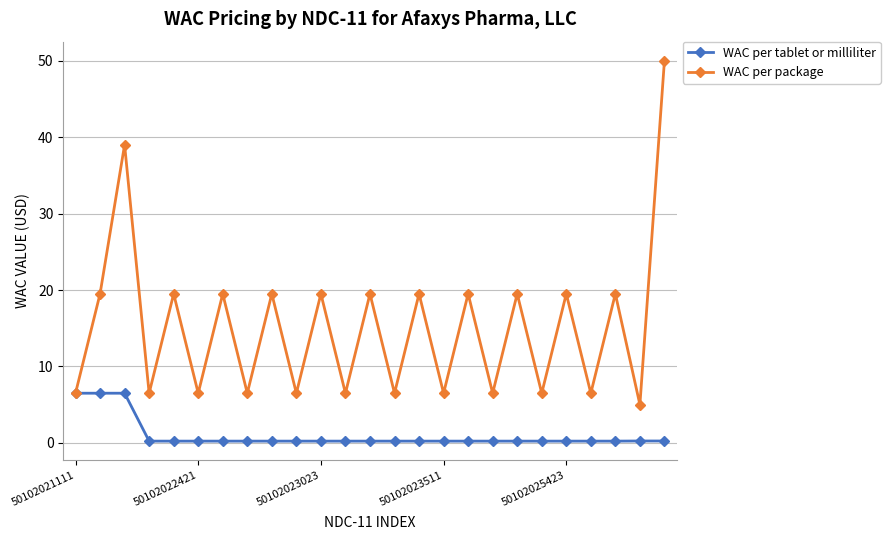

What is the lowest value of the WAC per tablet or milliliter series?

0.2